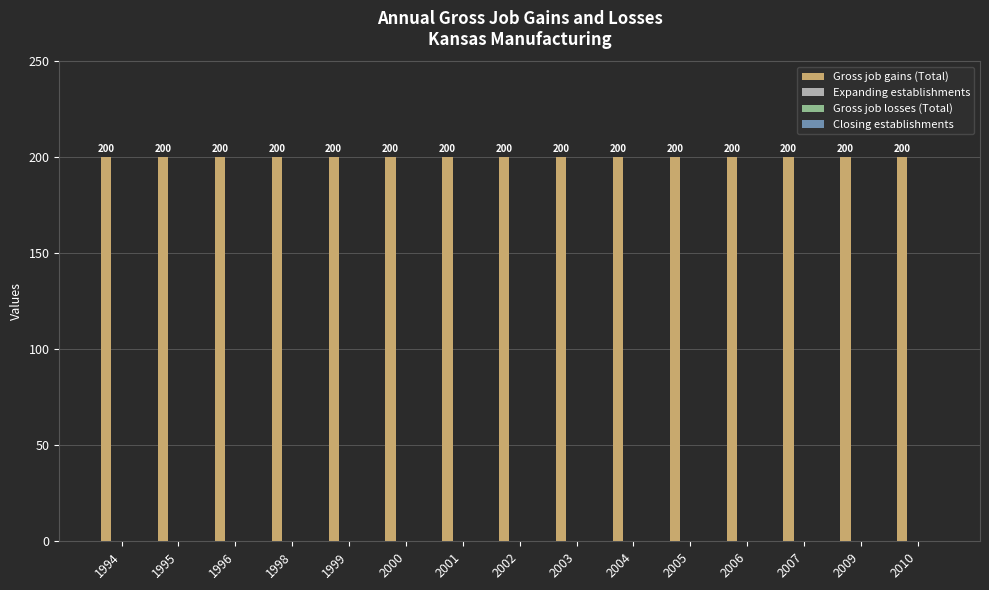

Which series has the largest total across all categories?

Gross job gains (Total)